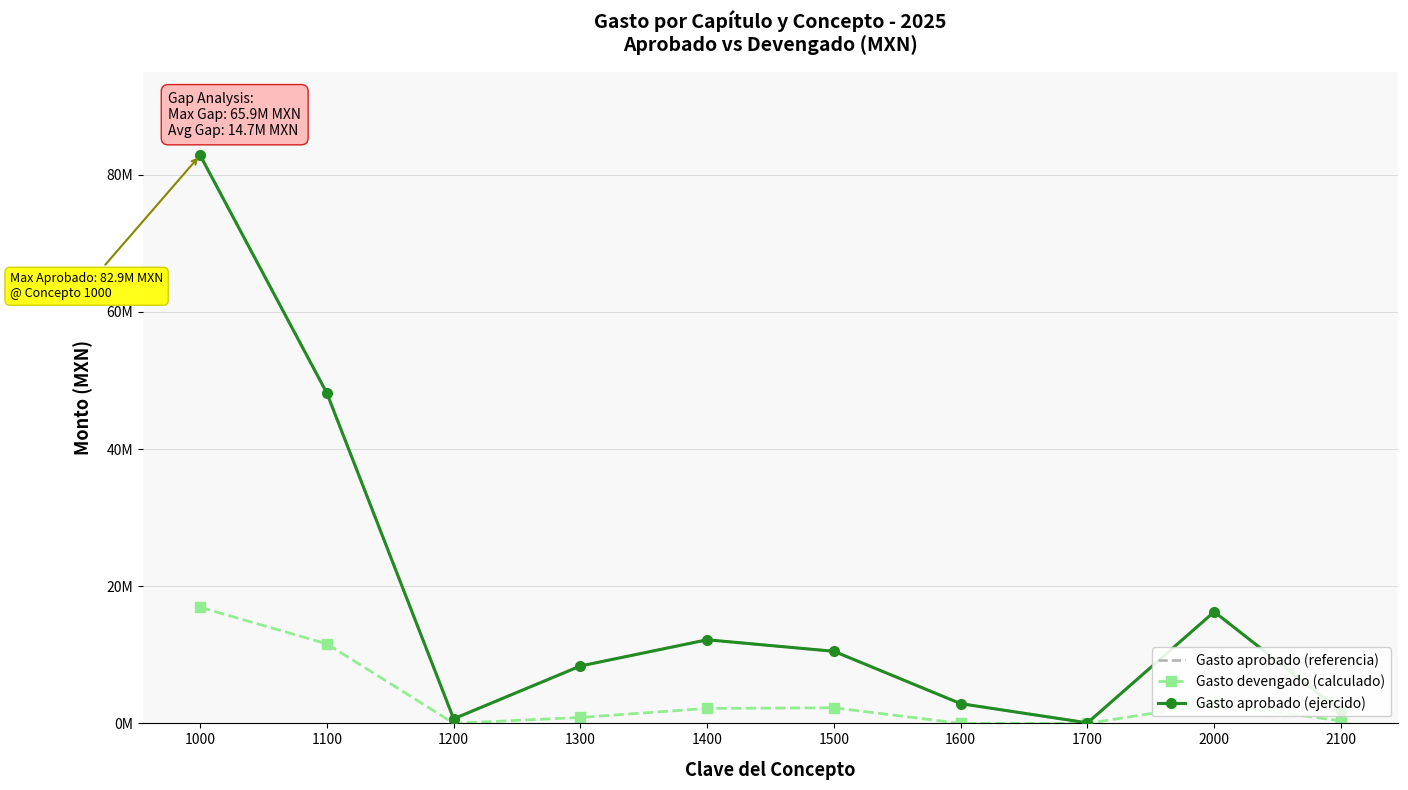

Reading right to left, extract all data points from this chart.

Gasto aprobado (referencia): 1787038.7	16270899.3	80000.0	2877294.2	10511733.7	12191836.9	8370886.2	668357.4	48152878.5	82852986.9
Gasto devengado (calculado): 358688.9	2867829.7	0.0	0.0	2278160.9	2185484.1	863503.3	16131.9	11595967.7	16939247.9
Gasto aprobado (ejercido): 1787038.7	16270899.3	80000.0	2877294.2	10511733.7	12191836.9	8370886.2	668357.4	48152878.5	82852986.9